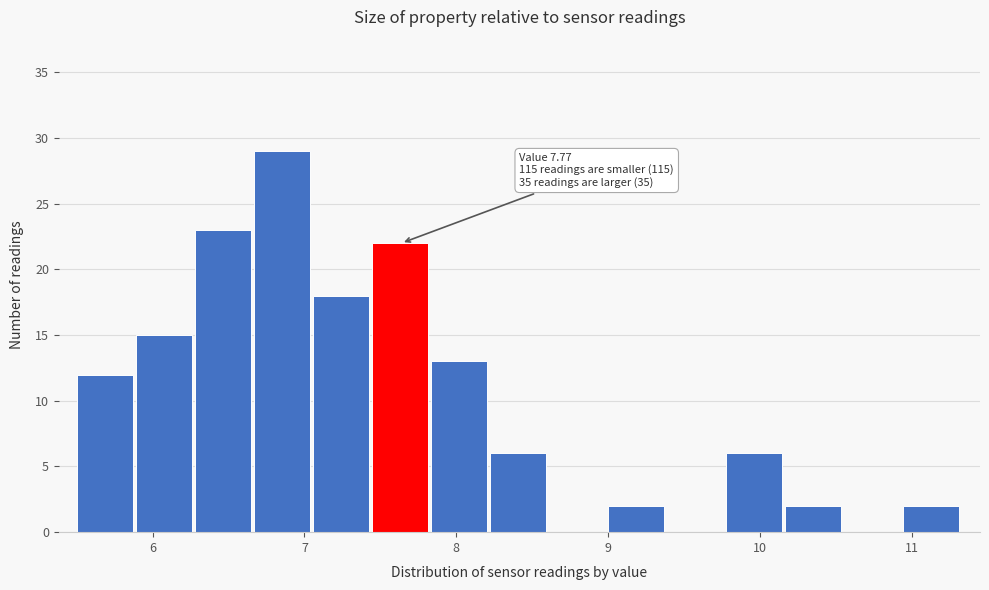

Read against the x-axis, roughly where is the centre of the tallest bar?

6.9